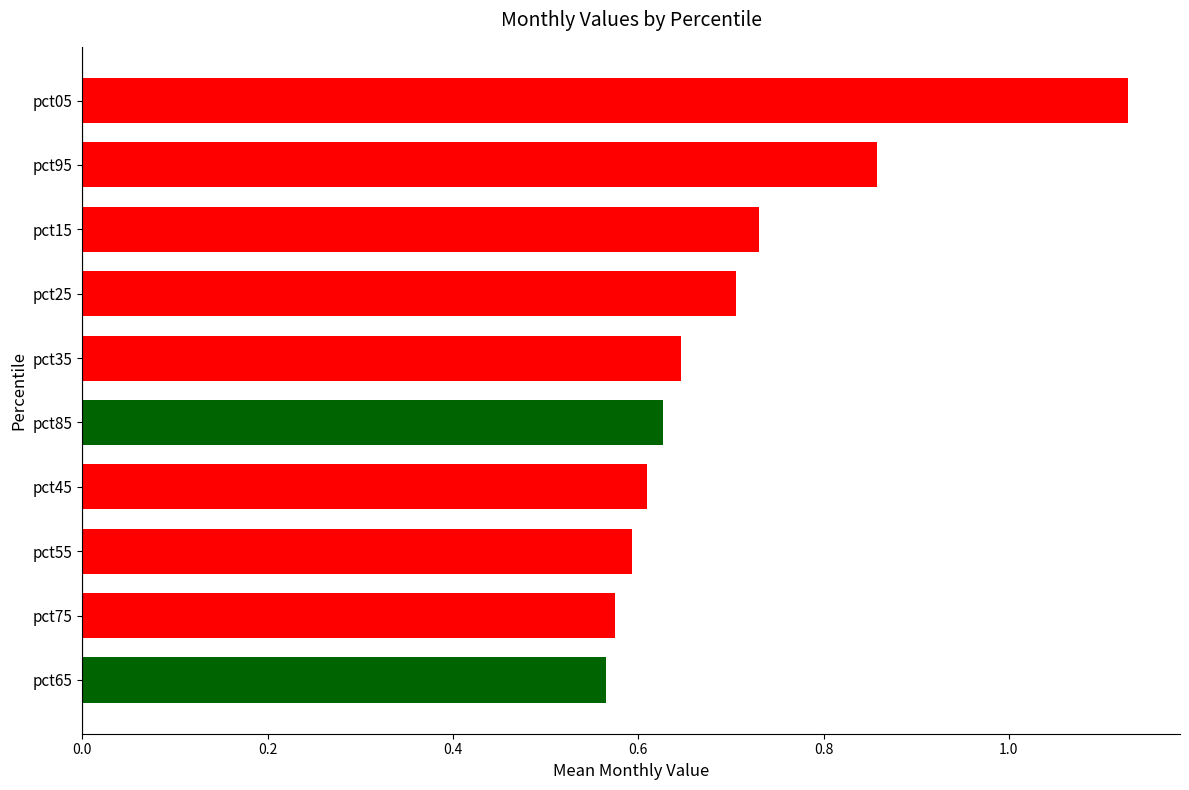

Which label corresponds to the largest value in the chart?

pct05